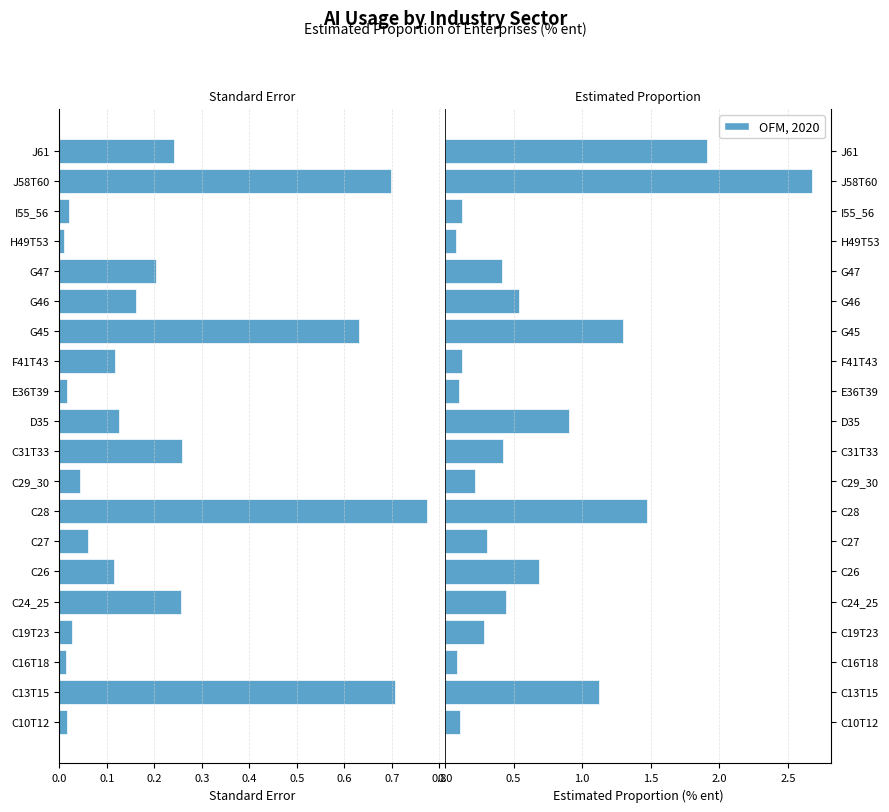

The value of OFM, 2020 at J61 is 2.8. True or false?

False